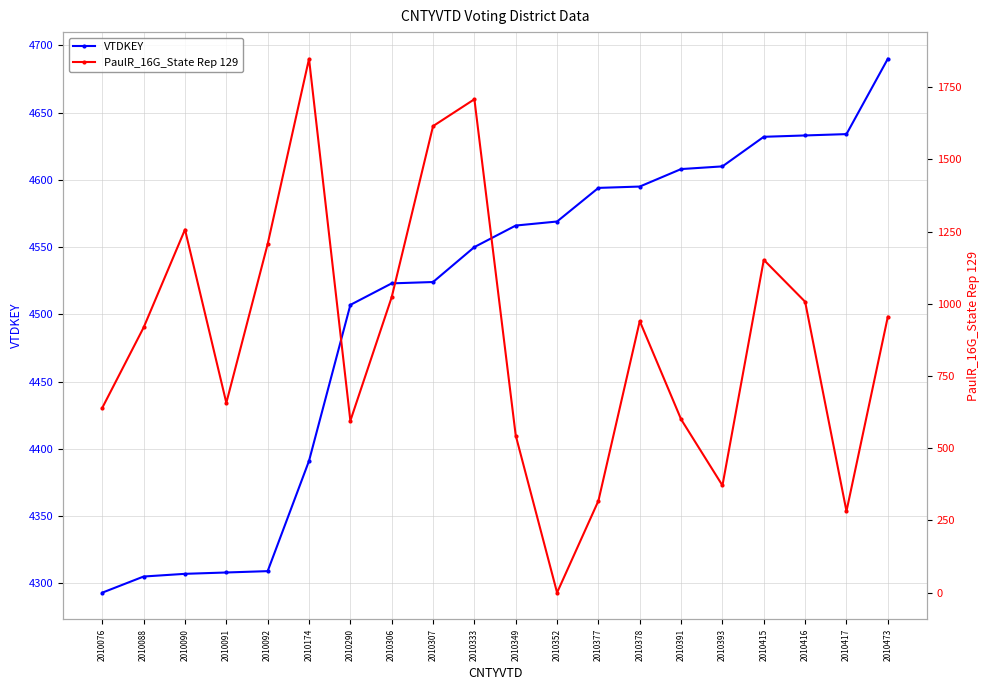

The value of PaulR_16G_State Rep 129 at 2010092 is 335. True or false?

False